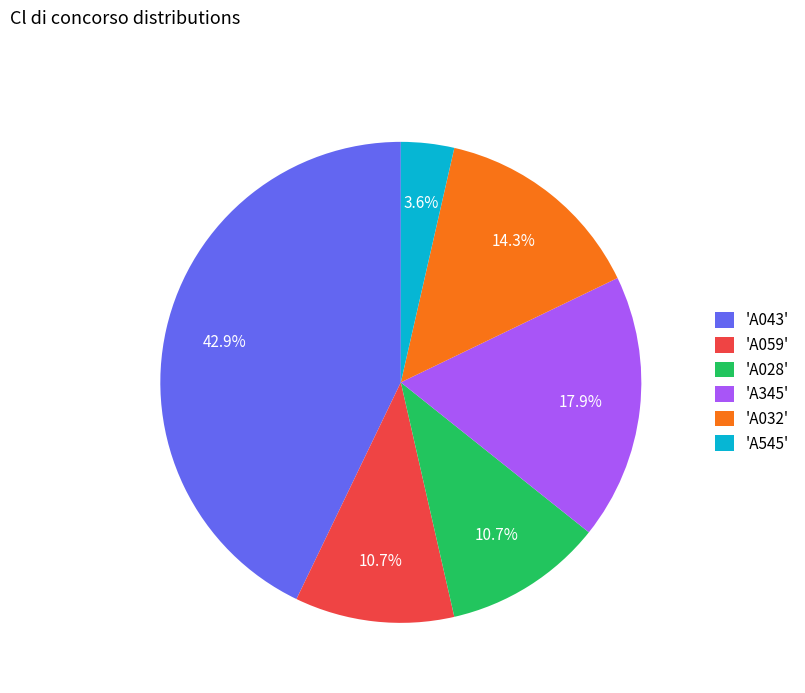

Between 'A059' and 'A545', which is larger?

'A059'